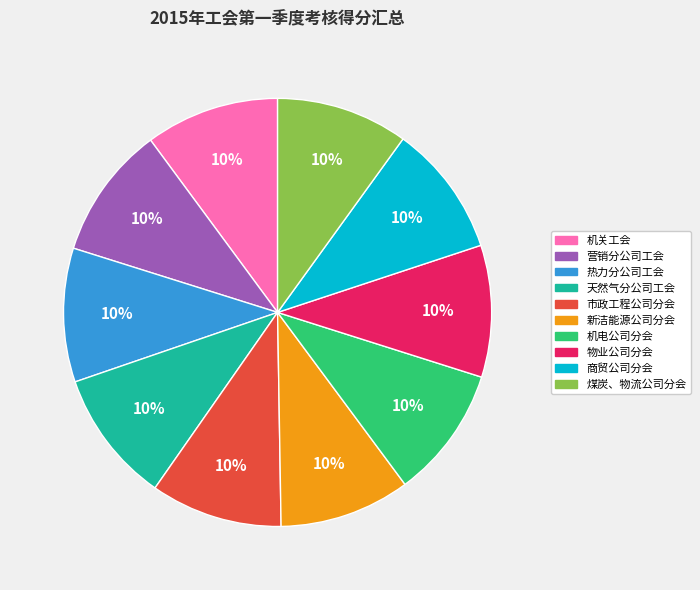

Count the number of slices in the pie.

10